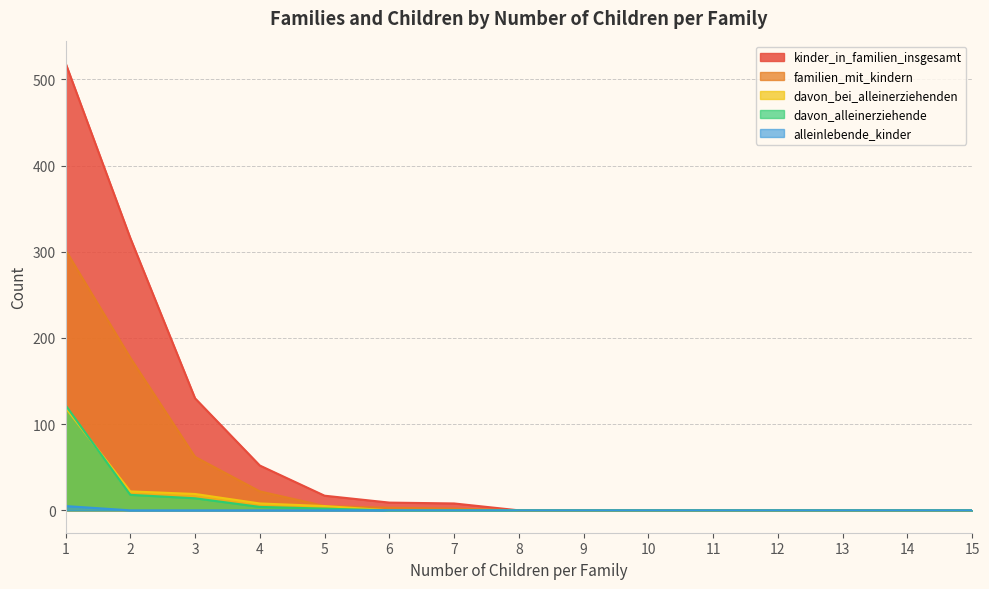

At how many categories does at least one series exceed 105?

3